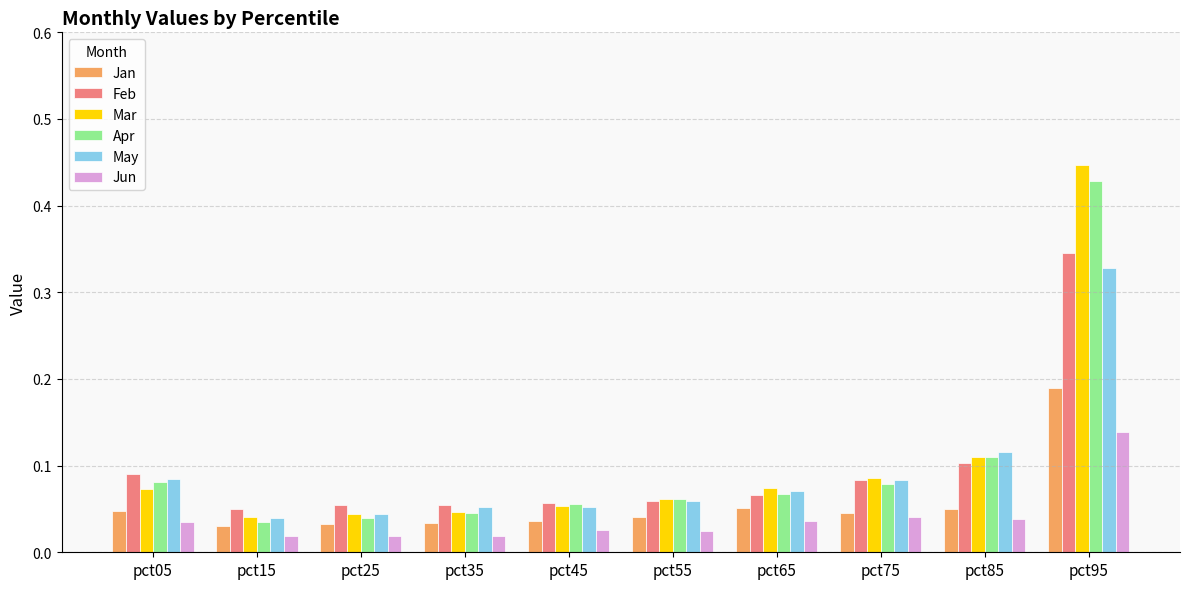

Between pct65 and pct85, which series saw the biggest shift?

May